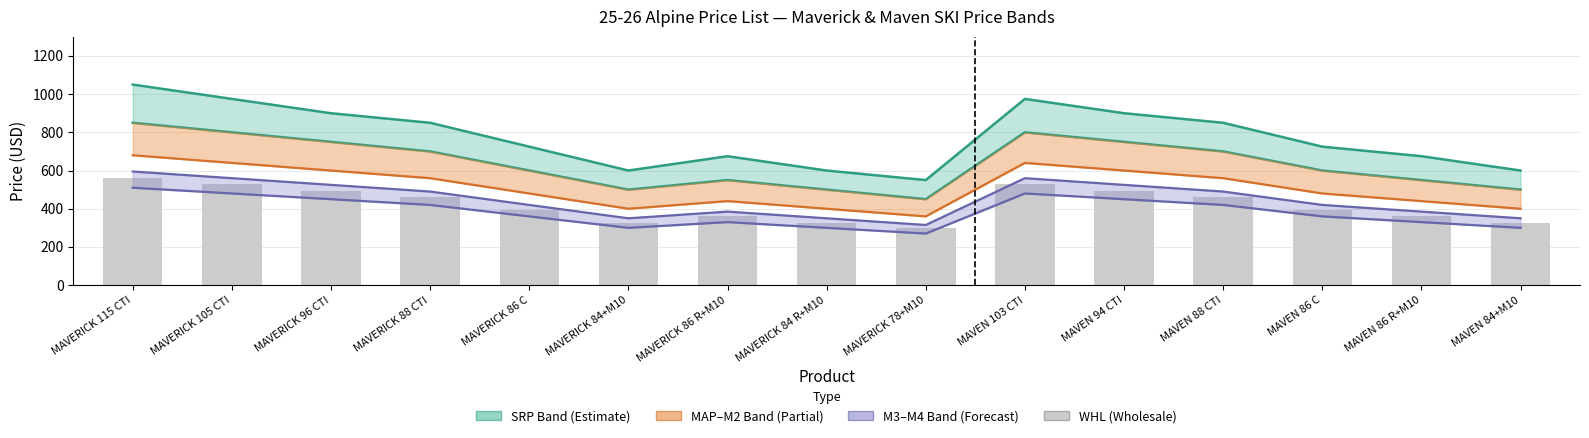

What is the label of the 2nd bar from the left?

MAVERICK 105 CTI